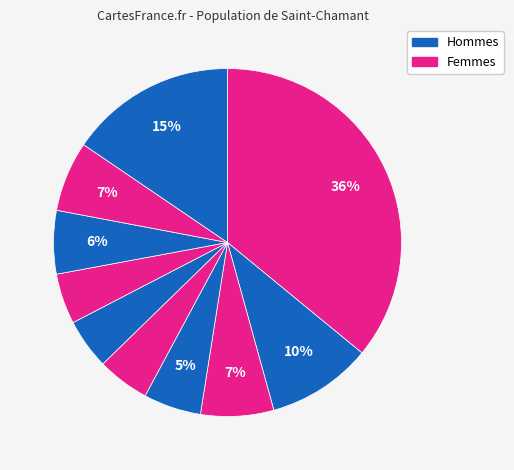

How many slices are in this pie chart?

10